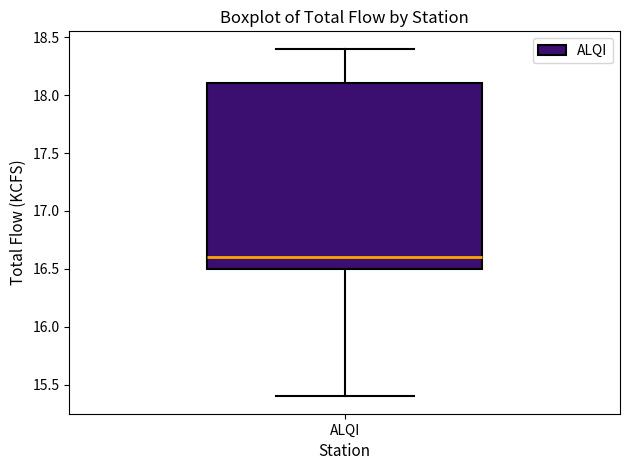

Where does the lower whisker of the box for ALQI end on the y-axis? The values are not printed on the chart, so give them approximately, as read against the axis.

15.4